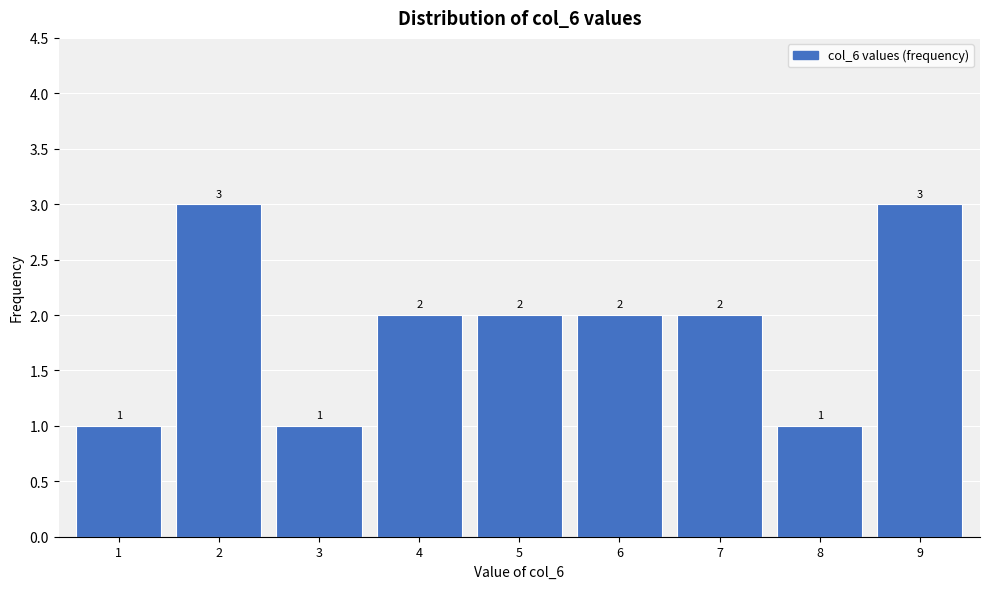

Reading left to right, extract all data points from this chart.

1	3	1	2	2	2	2	1	3